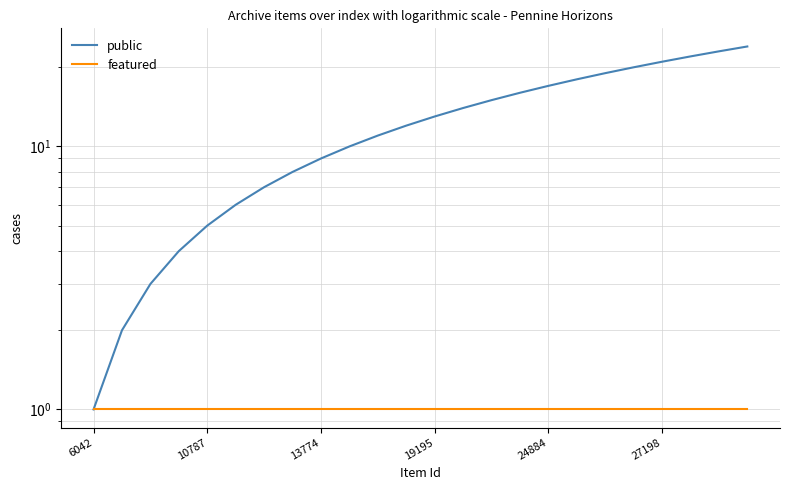

At how many categories does at least one series exceed 13?

11